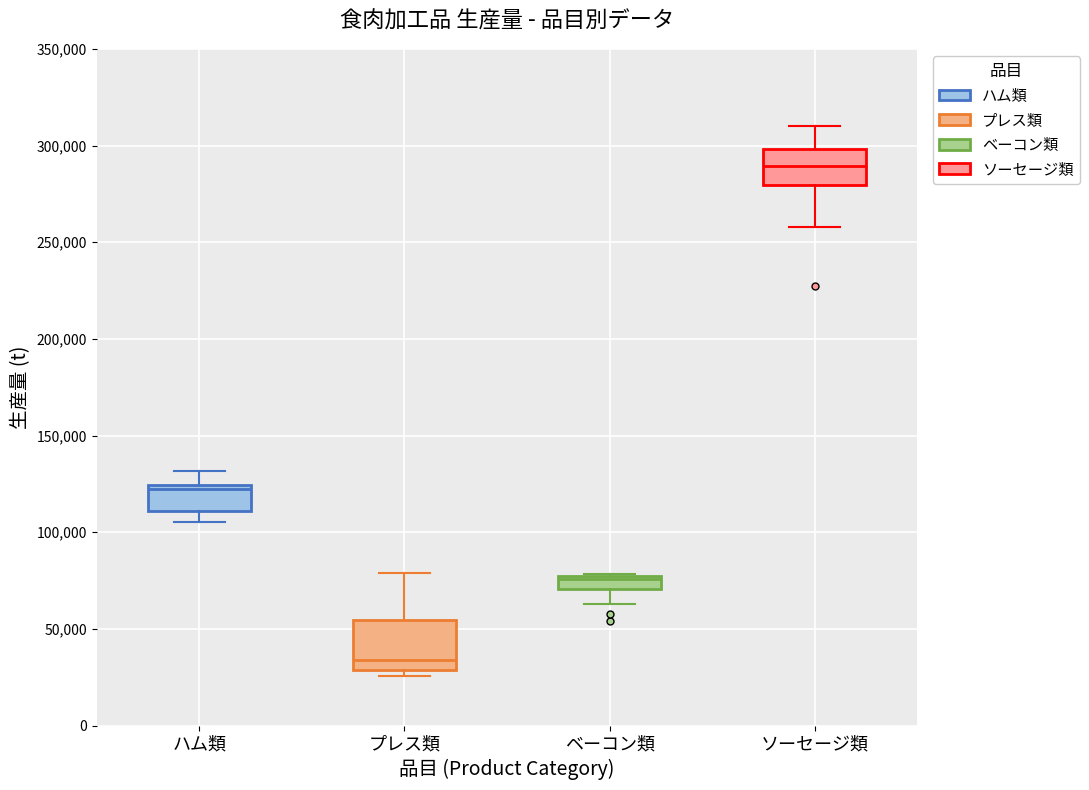

Where does the median line of the box for ソーセージ類 sit on the y-axis? The values are not printed on the chart, so give them approximately, as read against the axis.

290000